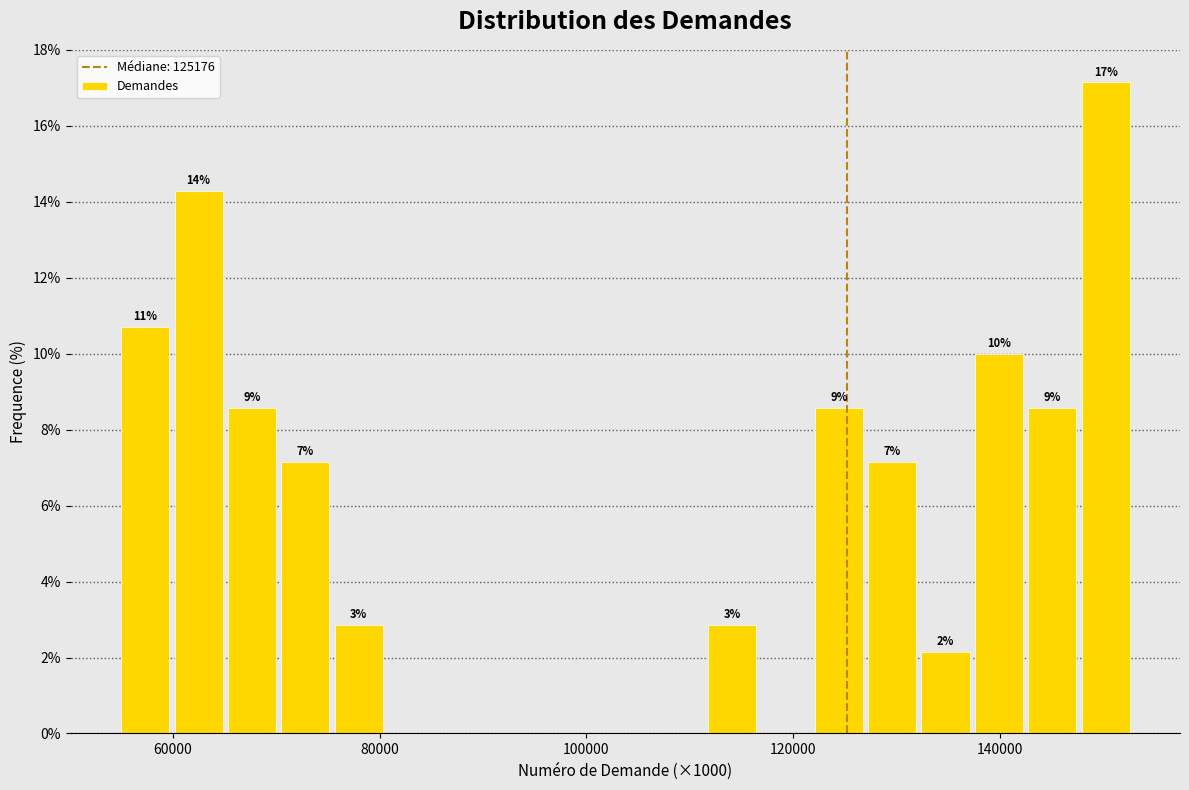

Read against the x-axis, roughly where is the centre of the tallest bar?

150000